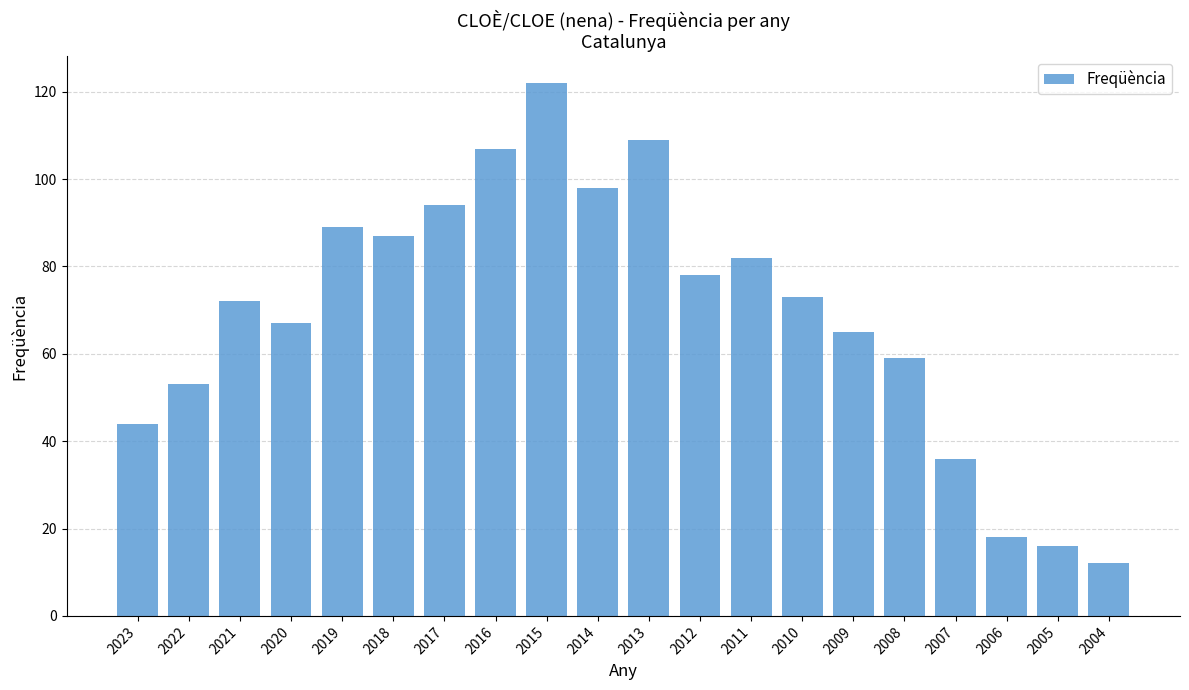

The value at 2013 is 109. True or false?

True